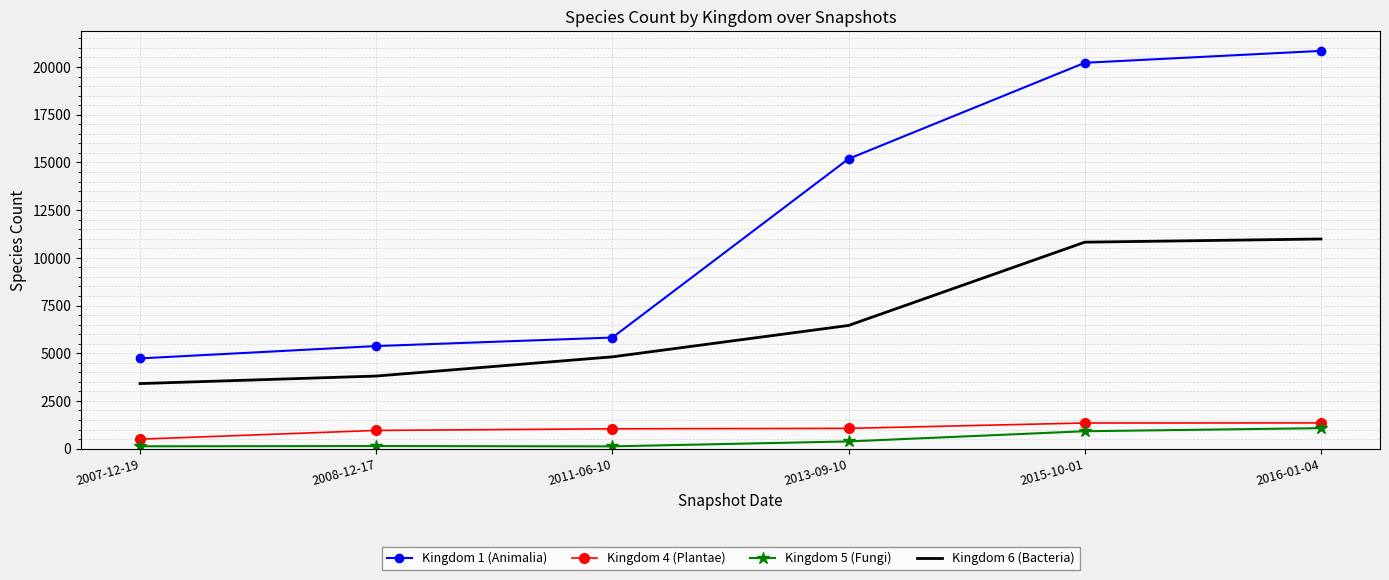

Count the number of categories in the chart.

6